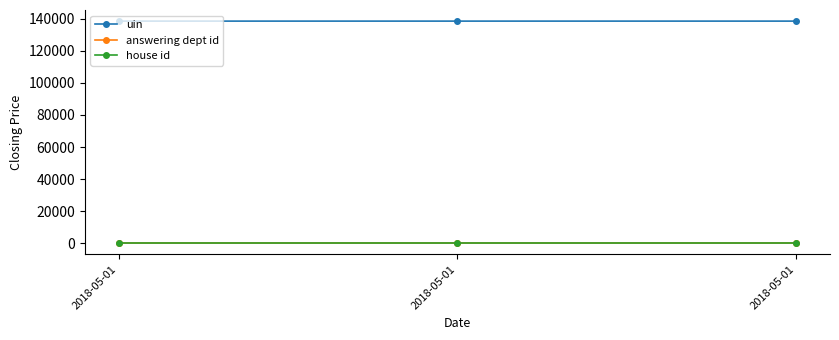

The value of house id at 2018-05-01 is 1. True or false?

True